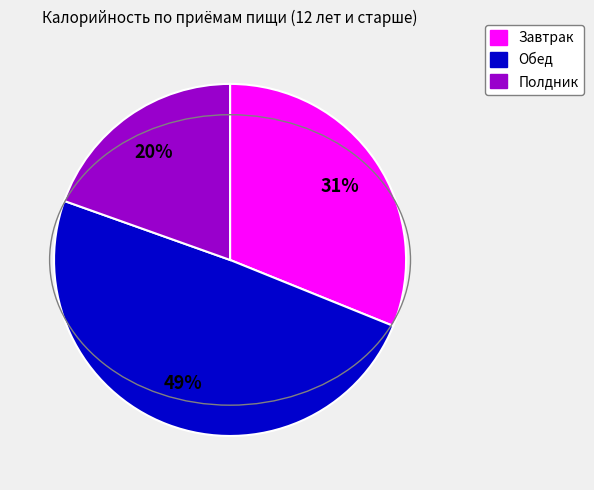

Is there a majority slice in this chart?

No